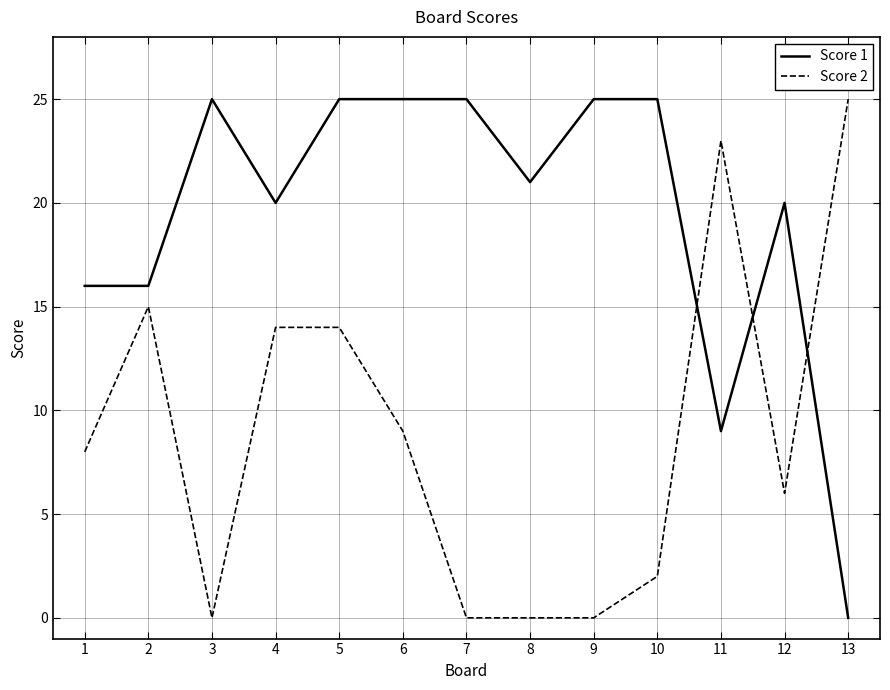

What is the spread (max minus min) of values at 9?

25